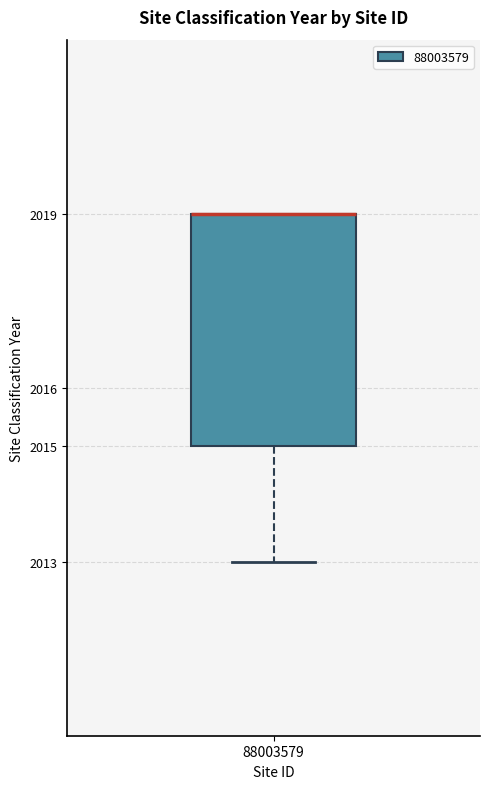

Where is the lower edge of the box at x = 88003579 on the y-axis? The values are not printed on the chart, so give them approximately, as read against the axis.

2015